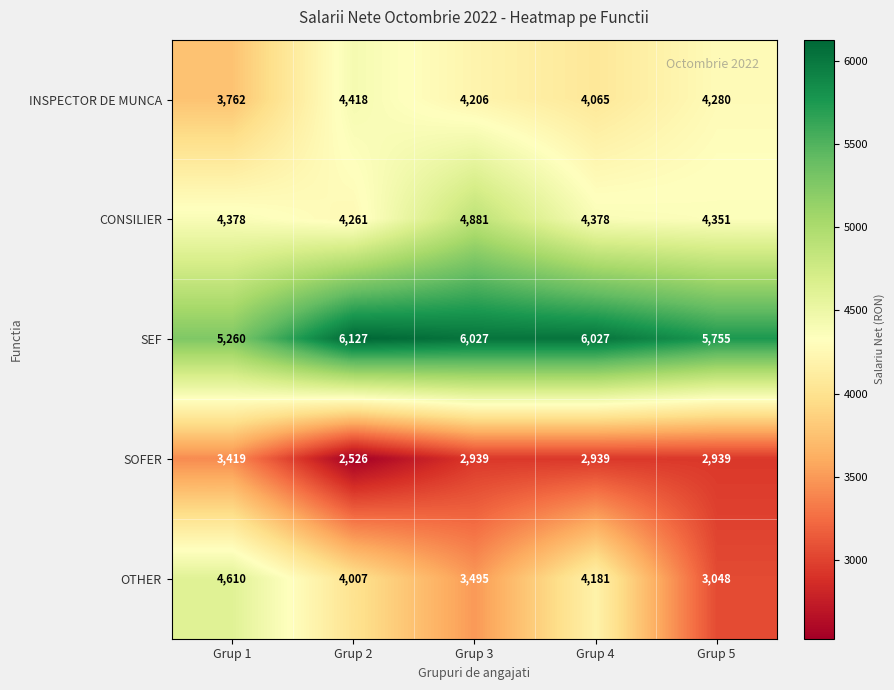

The CONSILIER series shows 4881 at Grup 3. True or false?

True